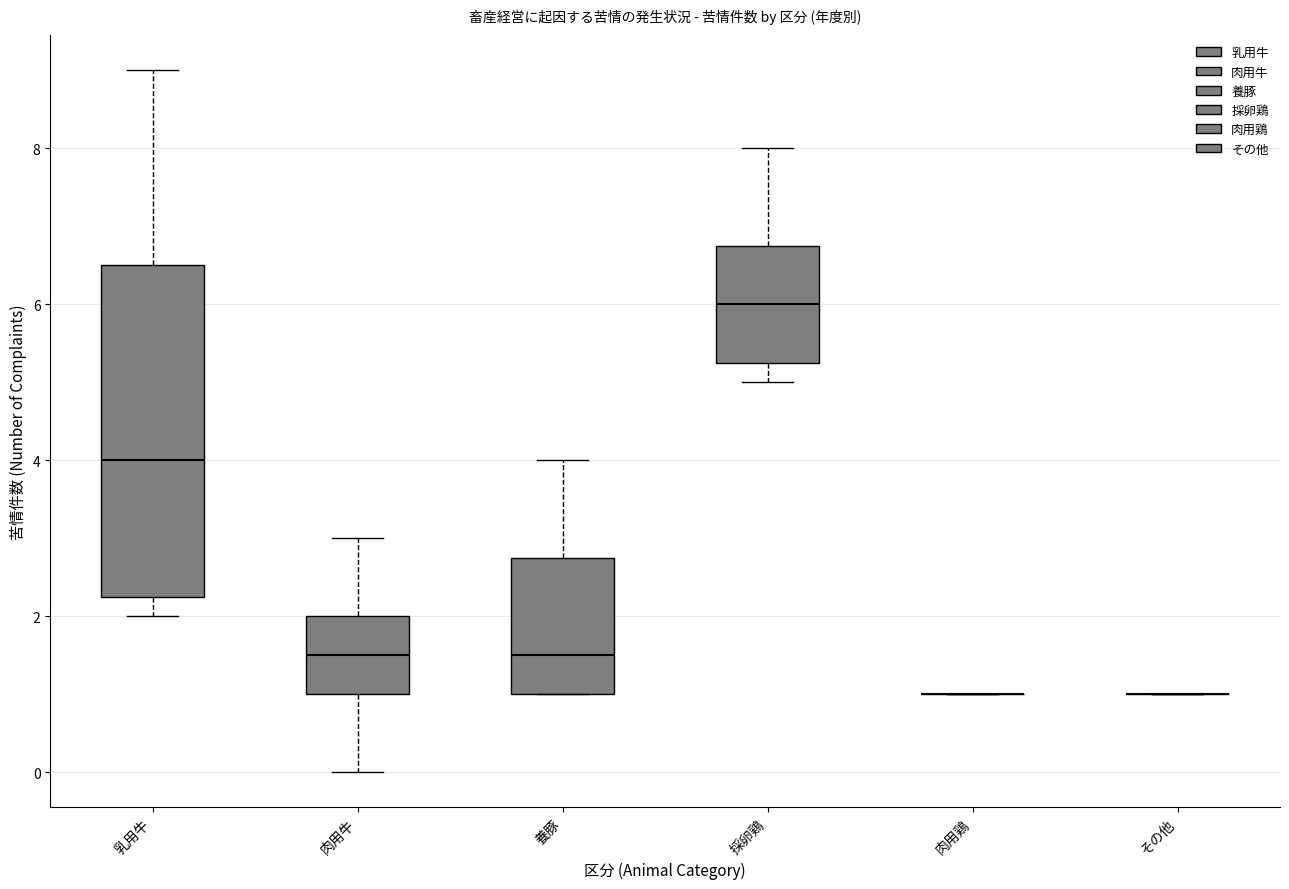

Reading left to right, read every box against the y-axis: the position of its median line, the range the box covers, and the ends of its whiskers. The values are not printed on the chart, so give them approximately, as read against the axis.

乳用牛: median 4.0, box 2.2 to 6.6, whiskers 2.0 to 9.0
肉用牛: median 1.6, box 1.0 to 2.0, whiskers 0.0 to 3.0
養豚: median 1.6, box 1.0 to 2.8, whiskers 1.0 to 4.0
採卵鶏: median 6.0, box 5.2 to 6.8, whiskers 5.0 to 8.0
肉用鶏: box collapsed to a line at 1.0, whiskers 1.0 to 1.0
その他: box collapsed to a line at 1.0, whiskers 1.0 to 1.0